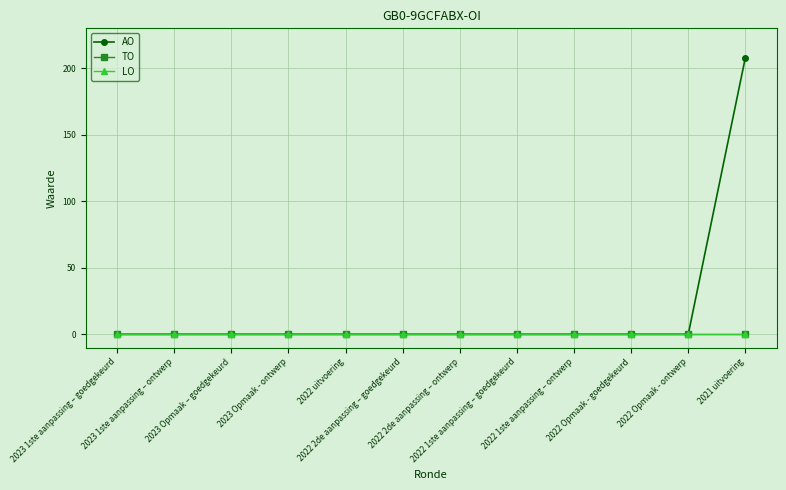

True or false: LO and AO intersect in this chart.

False